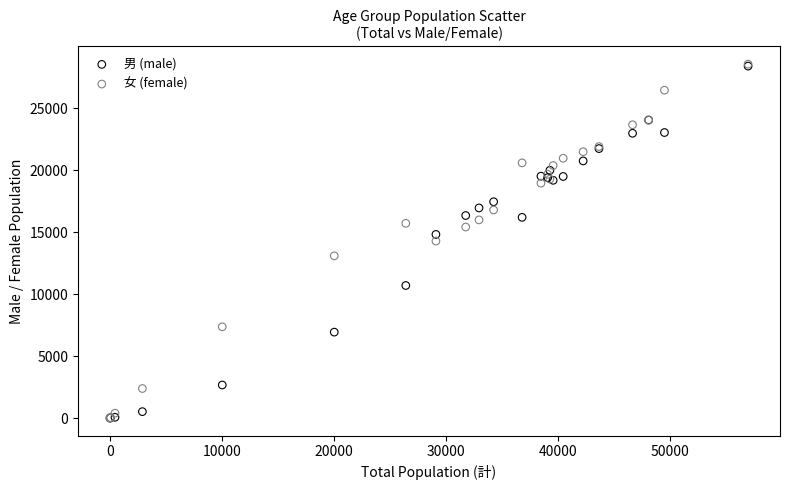

What are all the series names shown in the legend?

男 (male), 女 (female)